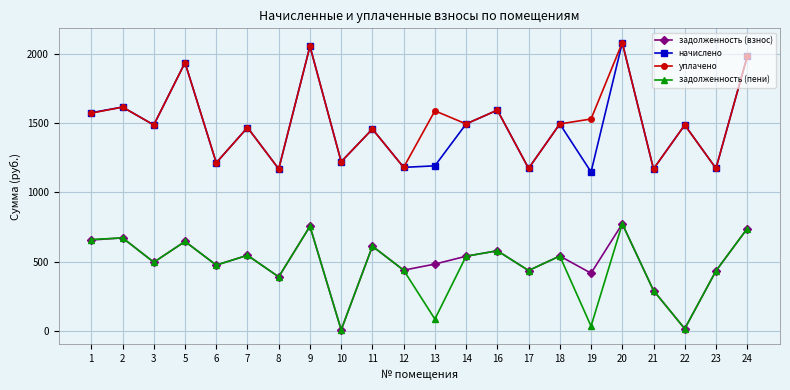

Is the value of начислено at 9 greater than the value of задолженность (пени) at 24?

Yes